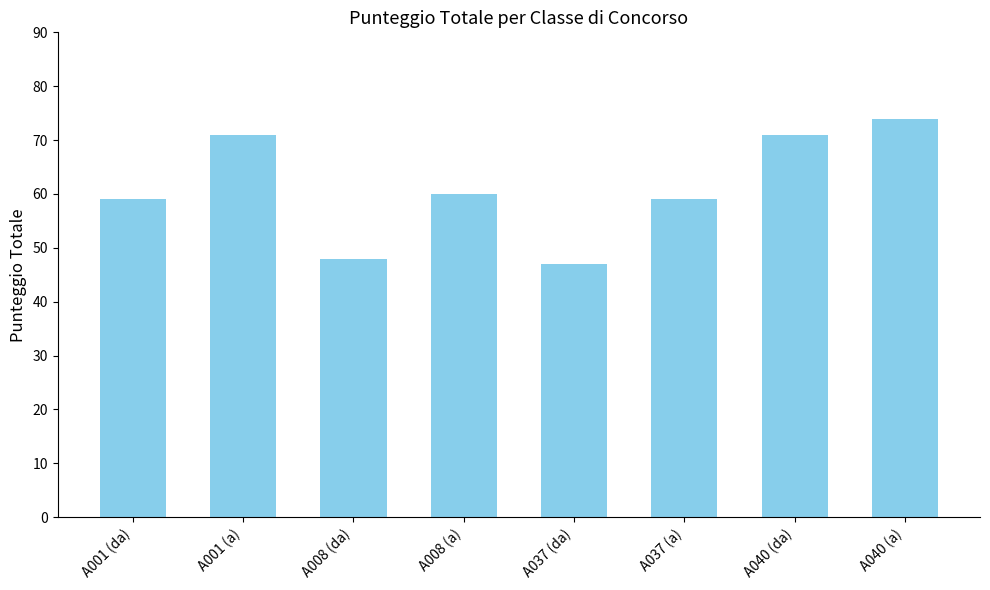

How many data points are less than 60?

4